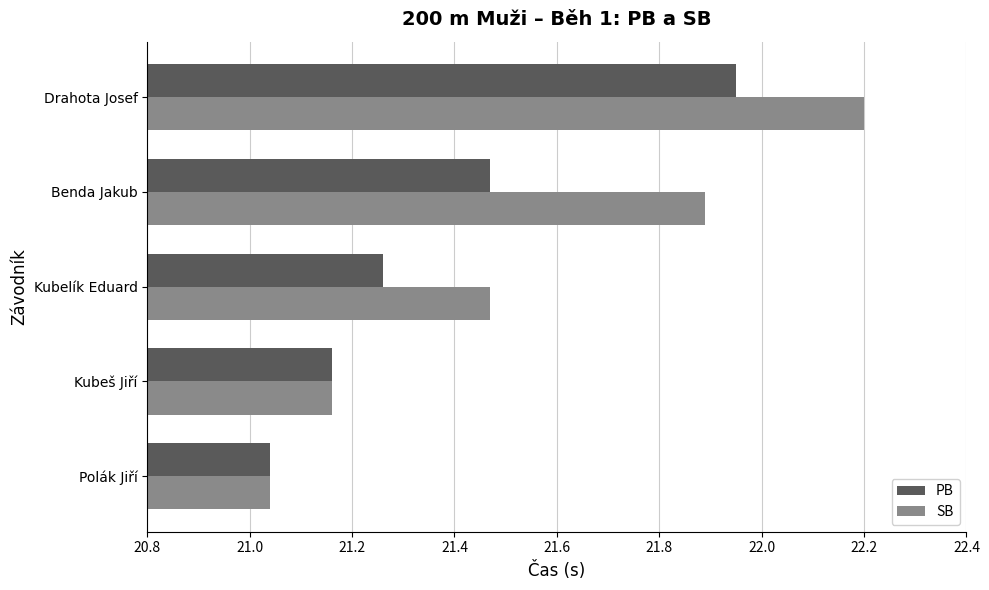

What is the sum of all PB values?

106.9